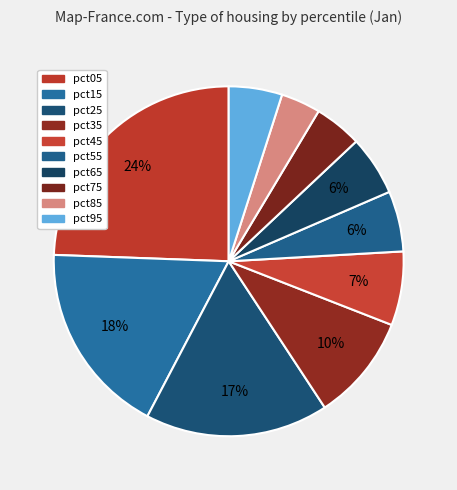

Is there any slice that represents more than half of the pie?

No